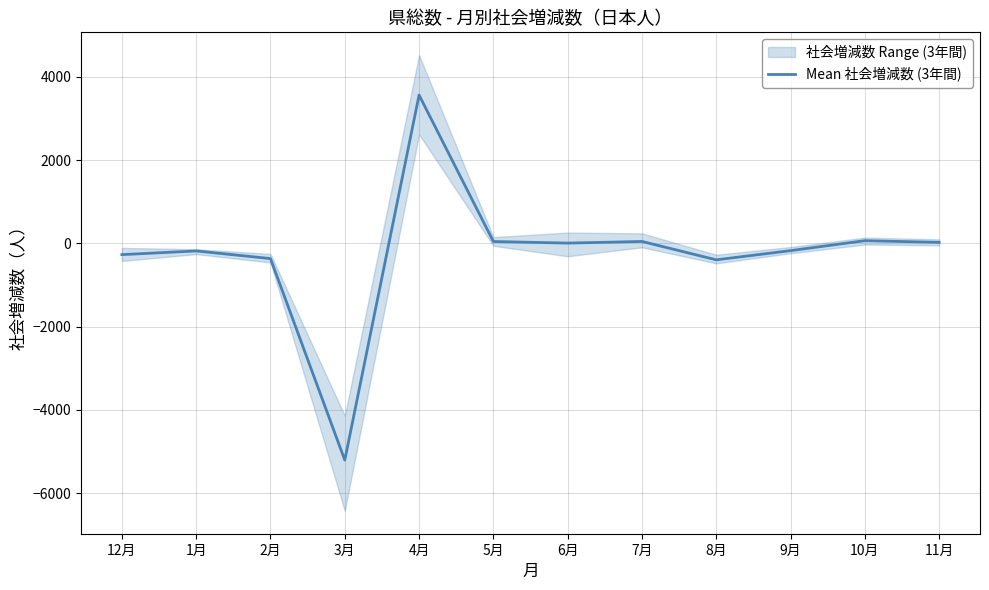

What is the average value?

-234.8